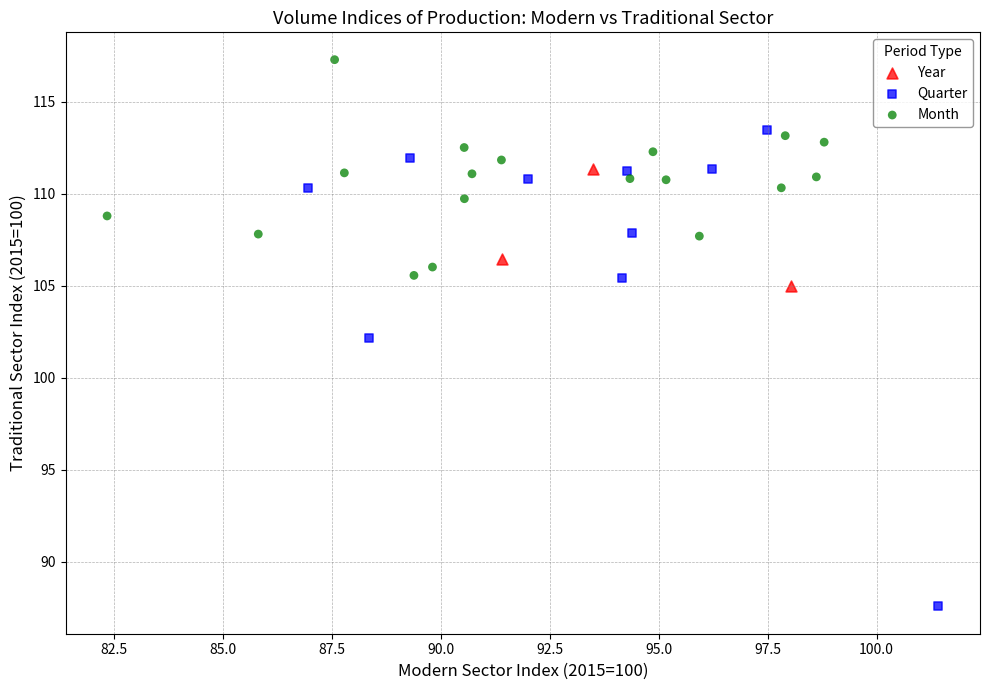

Which series contains the lowest Y value?

Quarter